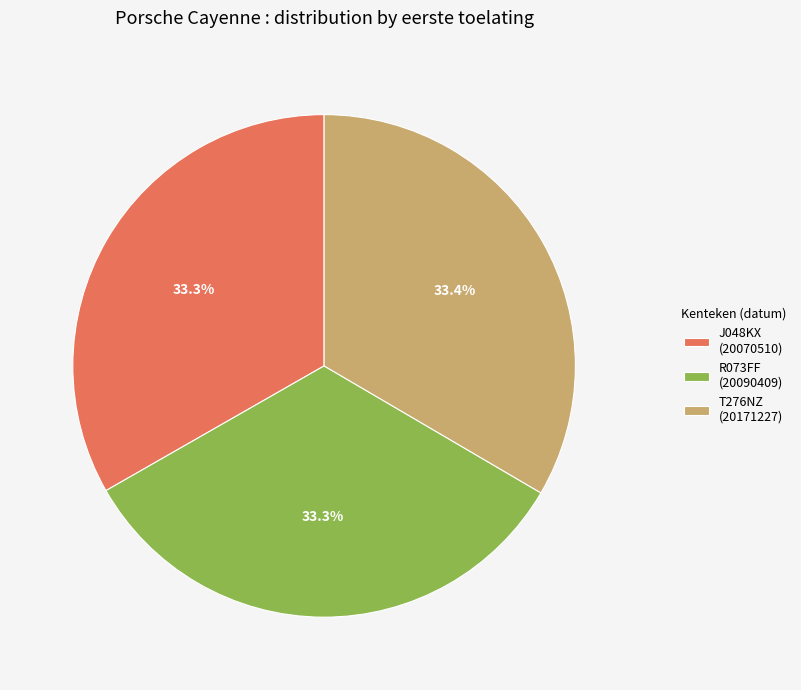

Approximately how many times larger is the value at T276NZ (20171227) compared to R073FF (20090409)?

1.0